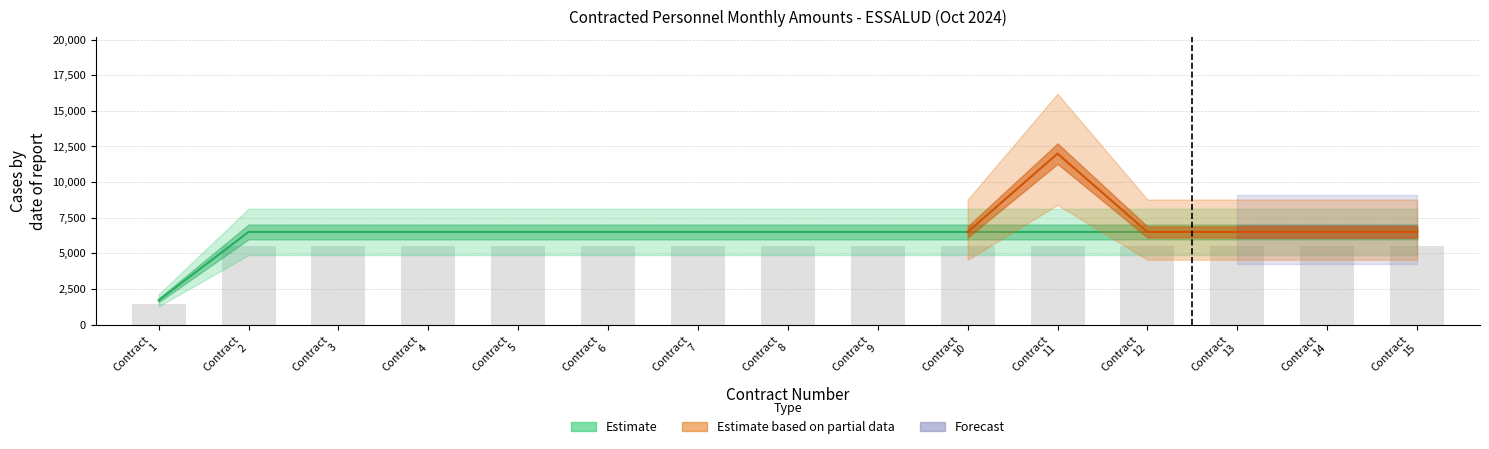

Does the chart contain any negative values?

No